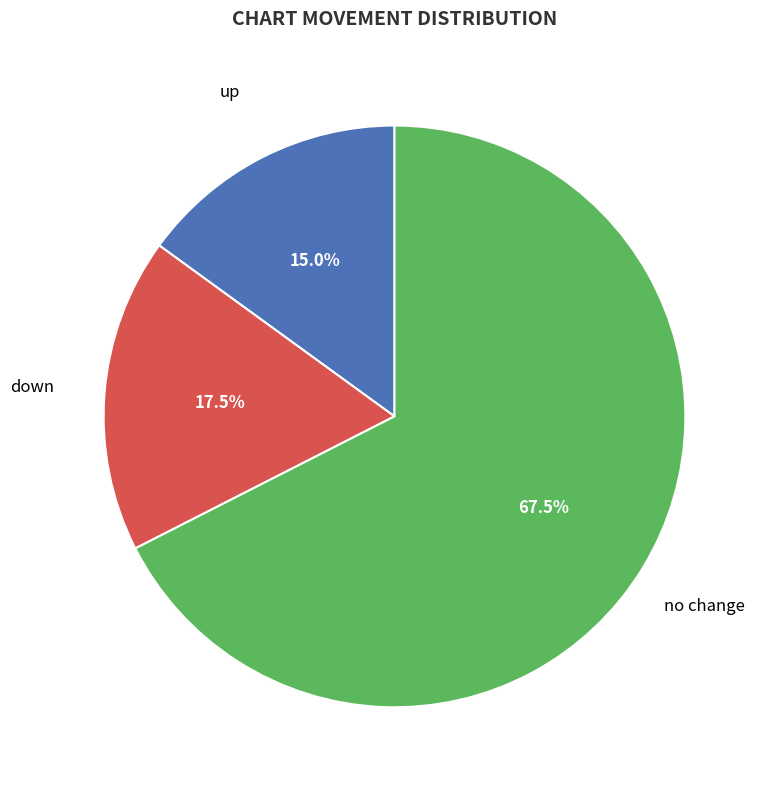

Does any single category account for the majority?

Yes